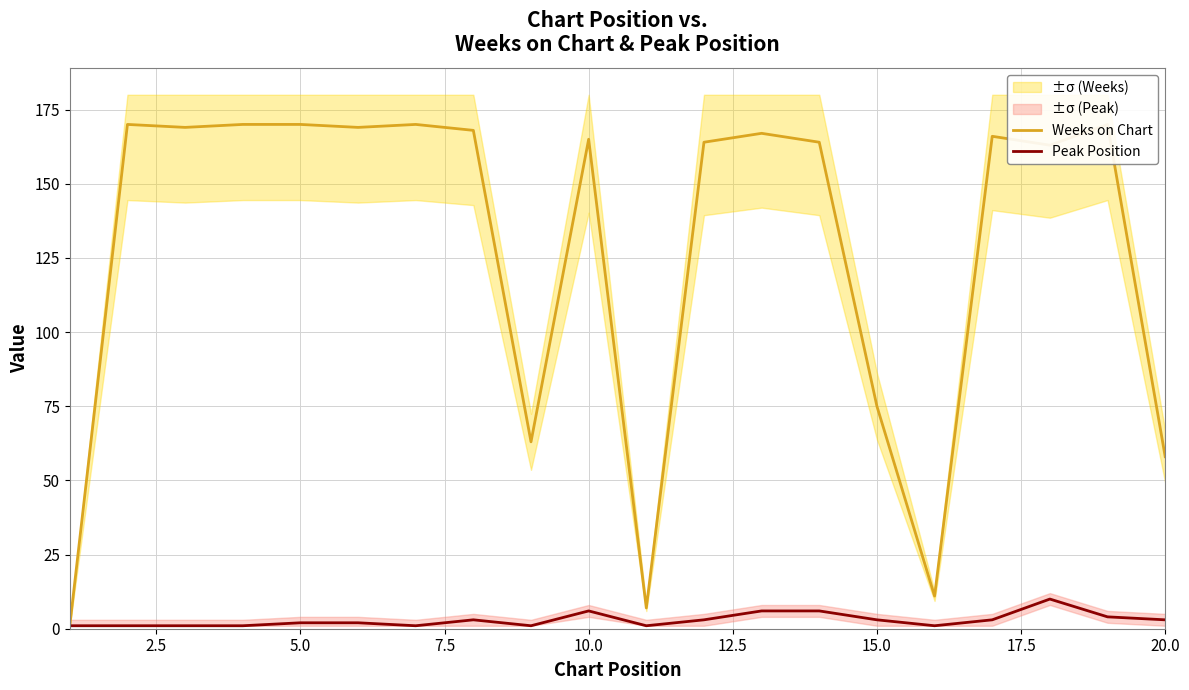

Does the chart have visible grid lines?

Yes